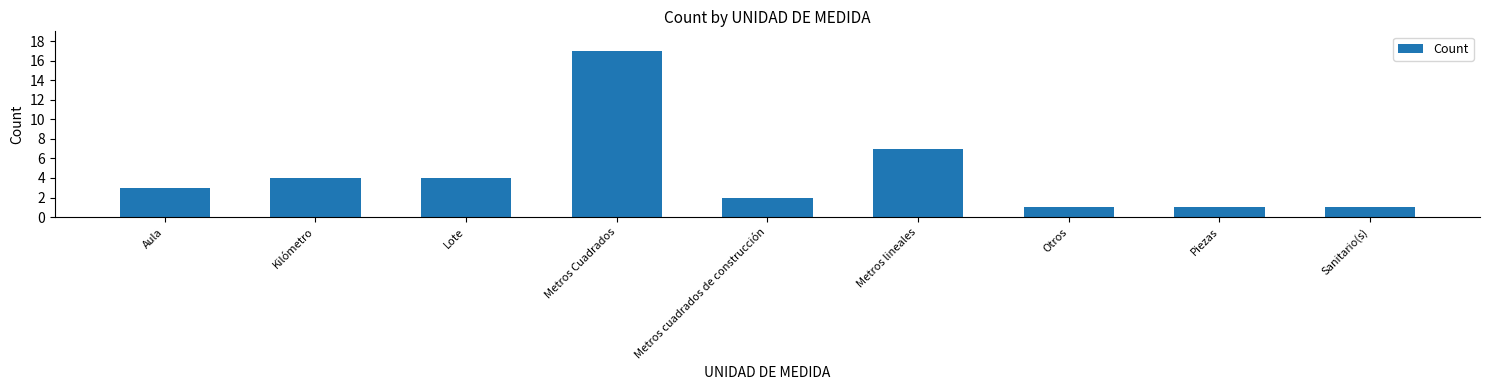

What is the smallest value displayed?

1